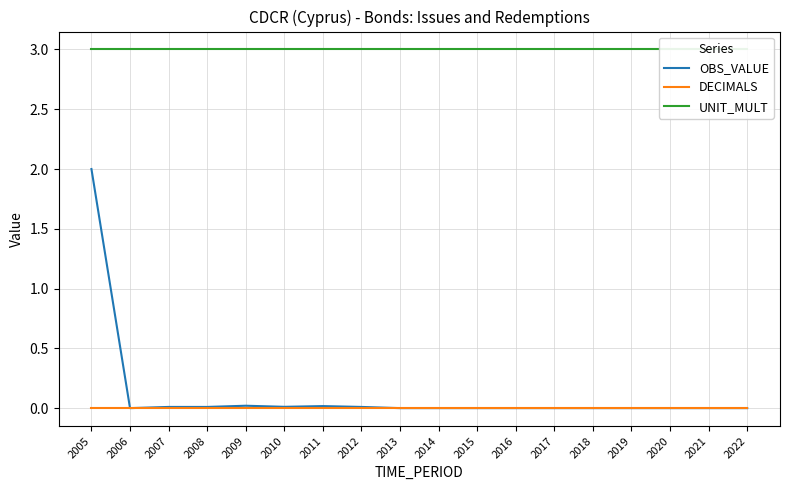

What is the difference between the maximum and second lowest values in the OBS_VALUE series?

2.0